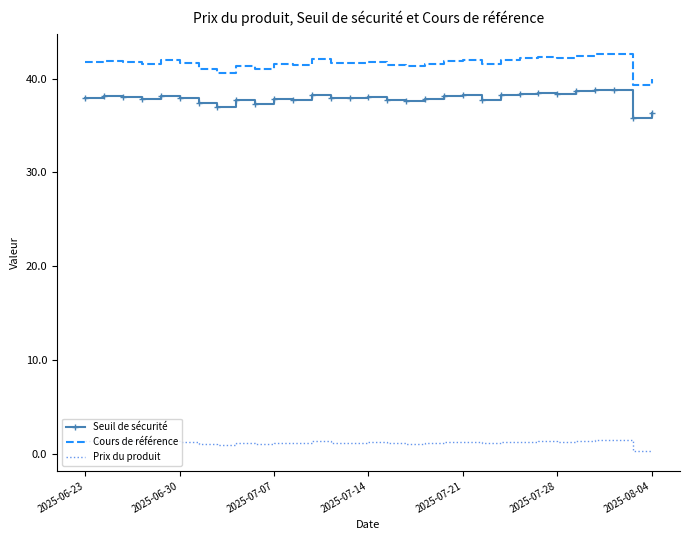

True or false: Seuil de sécurité and Prix du produit intersect in this chart.

False